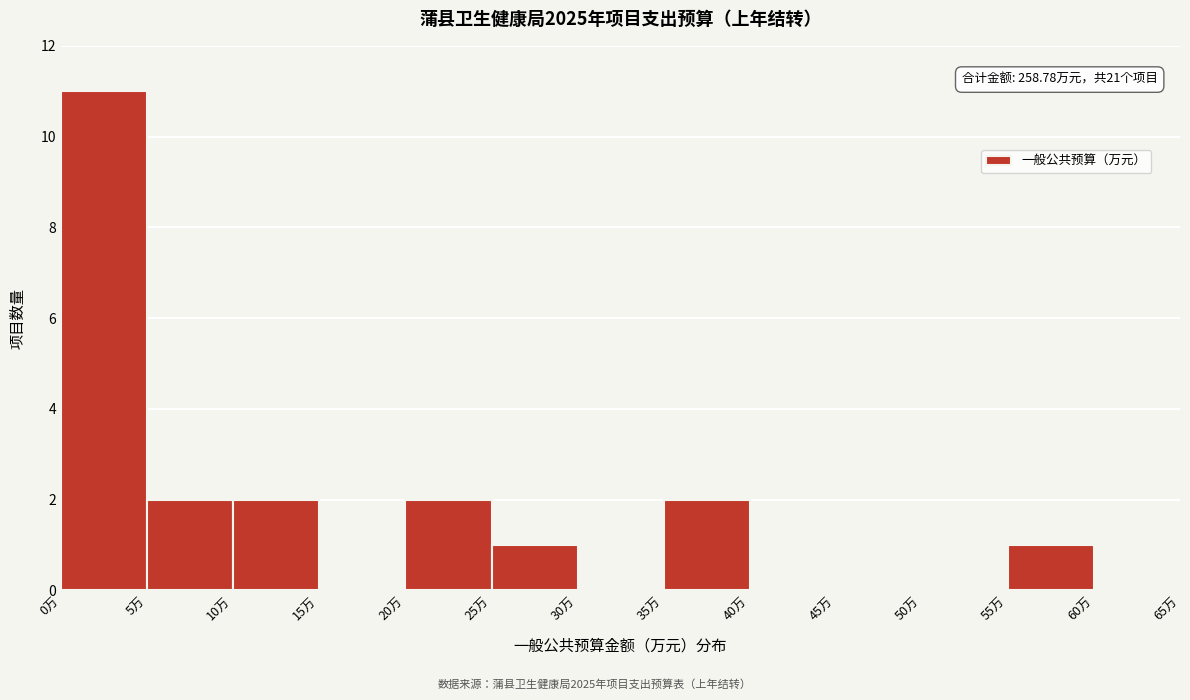

Over which range of the x-axis is the bar tallest?

0 to 5